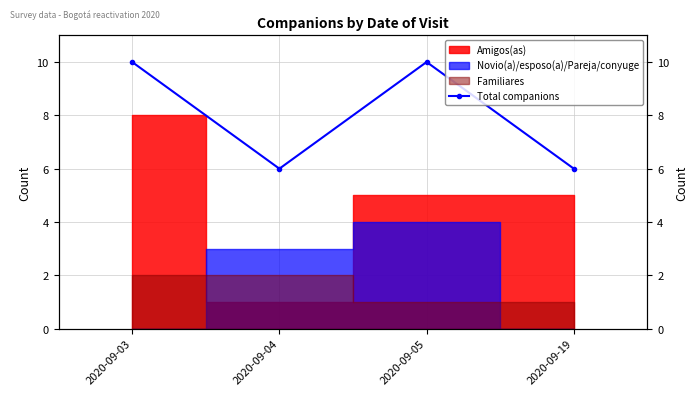

Does the chart display data point markers on the line(s)?

Yes